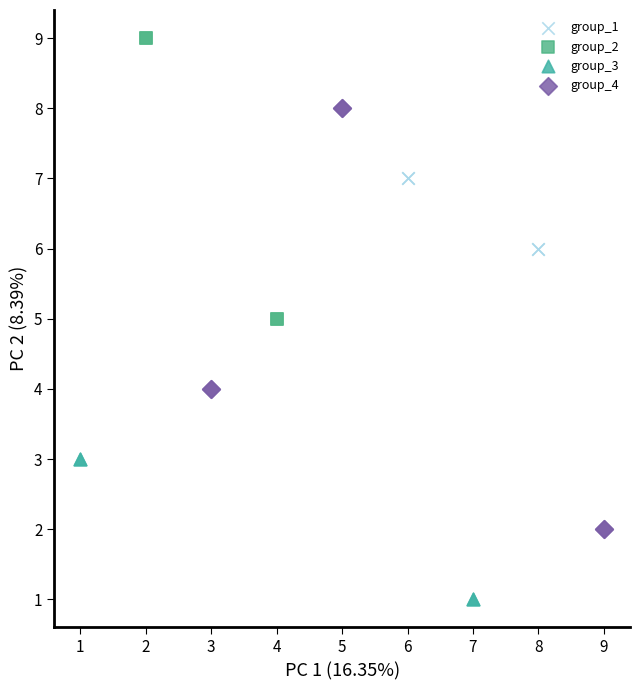

Which series has the widest spread of Y values?

group_4